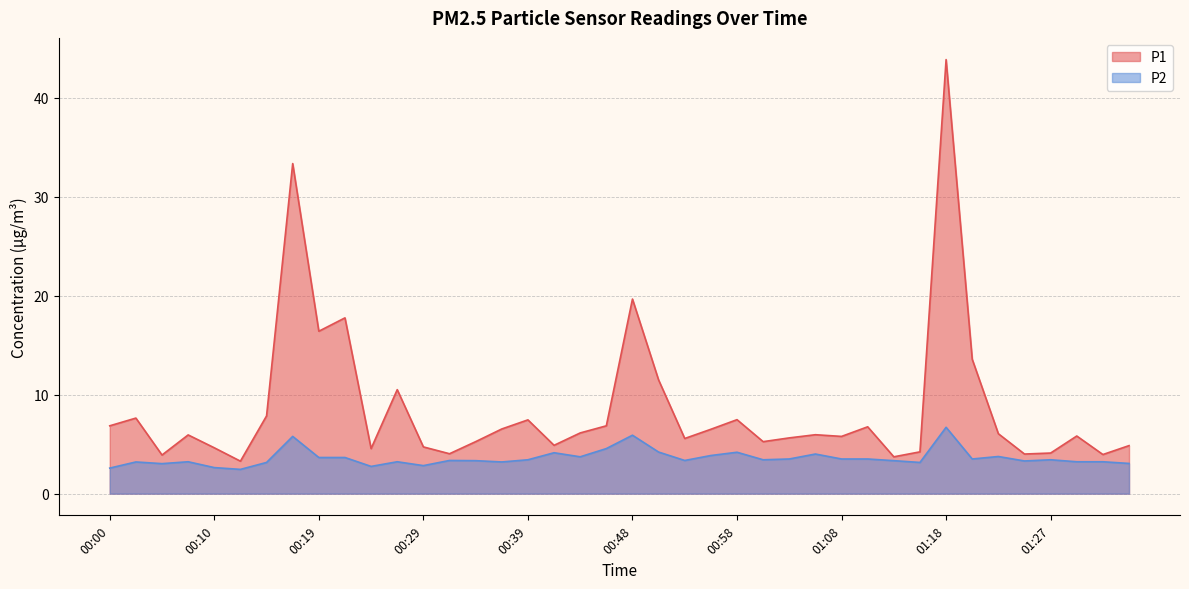

The value of P2 at 00:39 is 5.4. True or false?

False